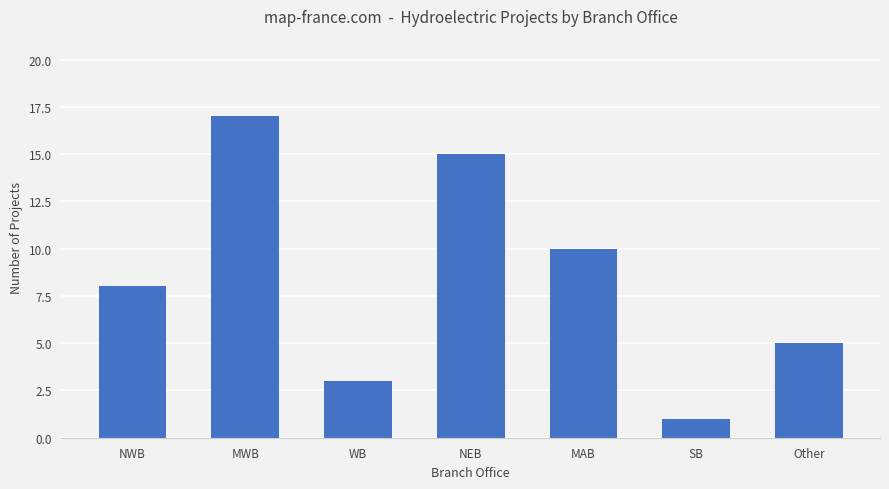

What is the minimum value shown in the chart?

1